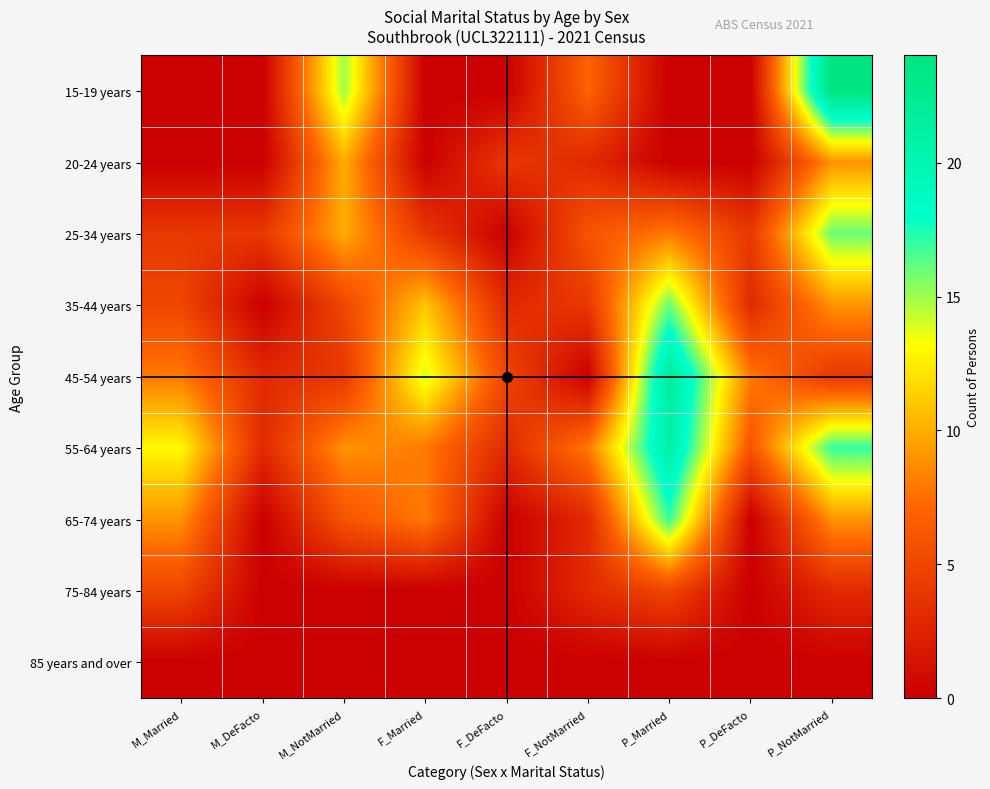

How many categories are shown in the chart?

9